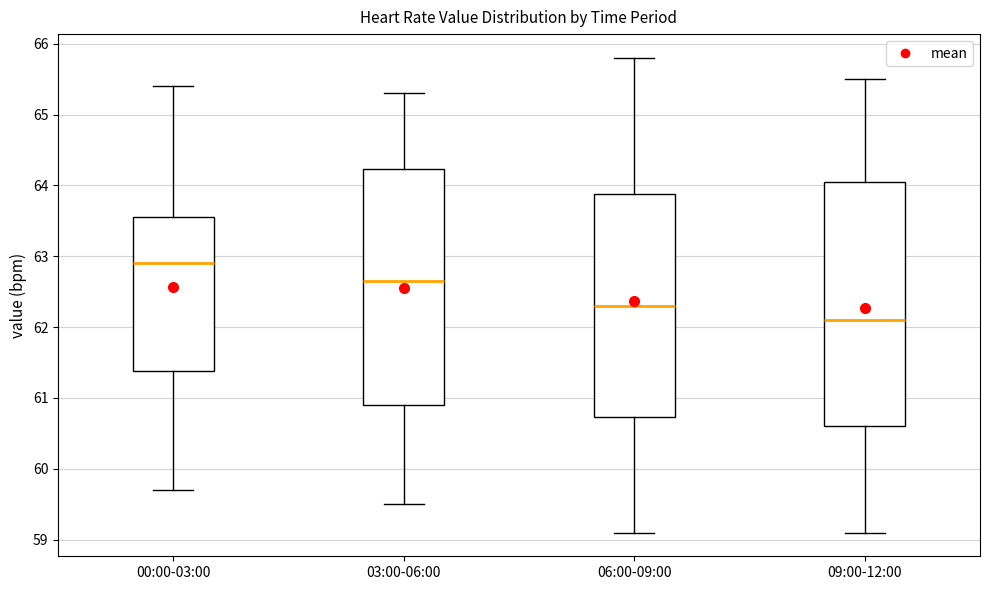

Reading left to right, read every box against the y-axis: the position of its median line, the range the box covers, and the ends of its whiskers. The values are not printed on the chart, so give them approximately, as read against the axis.

00:00-03:00: median 62.9, box 61.4 to 63.6, whiskers 59.7 to 65.4
03:00-06:00: median 62.7, box 60.9 to 64.2, whiskers 59.5 to 65.3
06:00-09:00: median 62.3, box 60.7 to 63.9, whiskers 59.1 to 65.8
09:00-12:00: median 62.1, box 60.6 to 64.1, whiskers 59.1 to 65.5